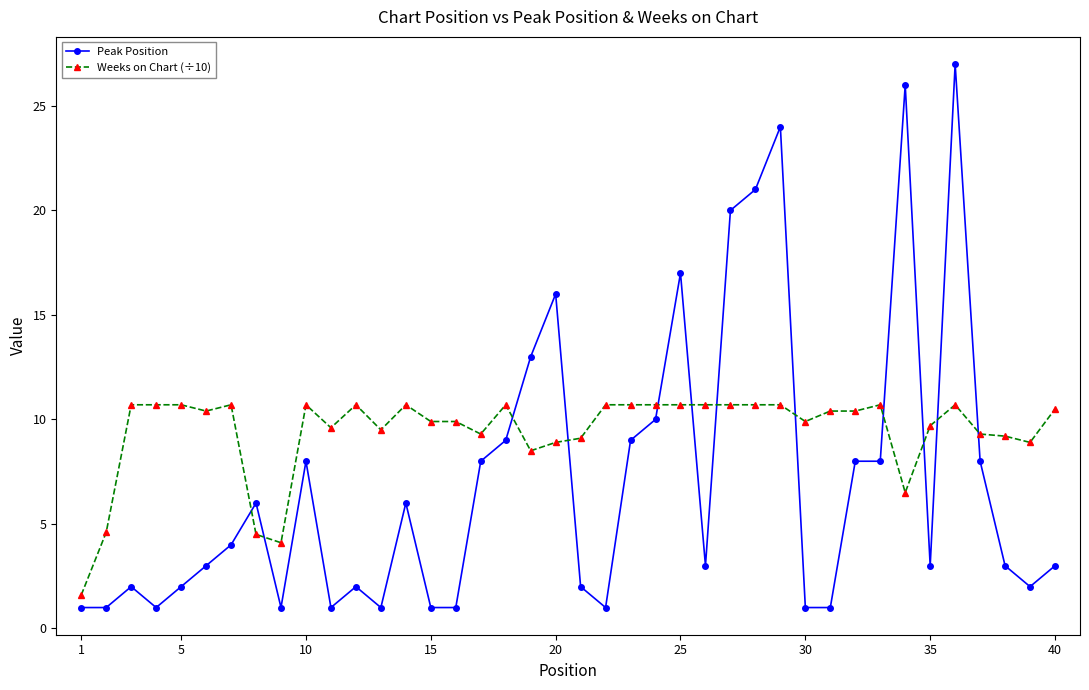

True or false: Peak Position and Weeks on Chart (÷10) cross at least once.

True